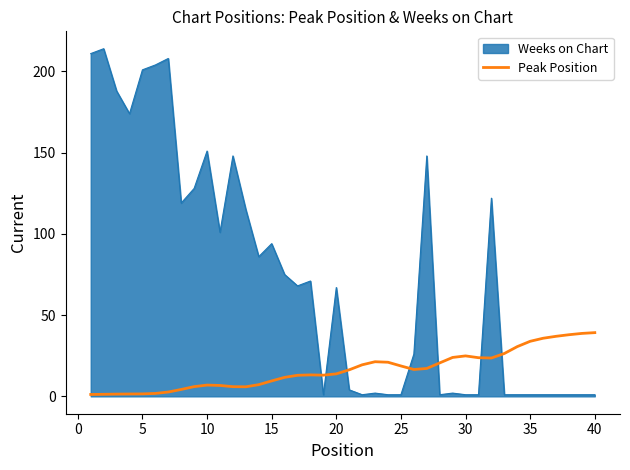

How many series are shown in this chart?

2